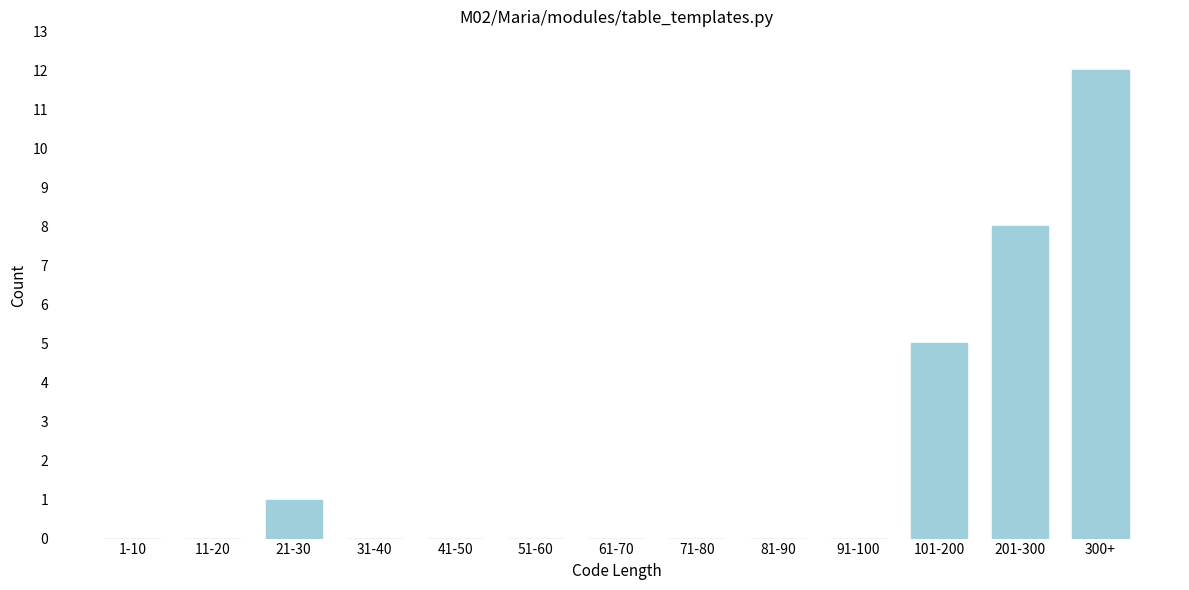

Reading left to right, list all the values displayed in this chart.

1-10=0	11-20=0	21-30=1	31-40=0	41-50=0	51-60=0	61-70=0	71-80=0	81-90=0	91-100=0	101-200=5	201-300=8	300+=12